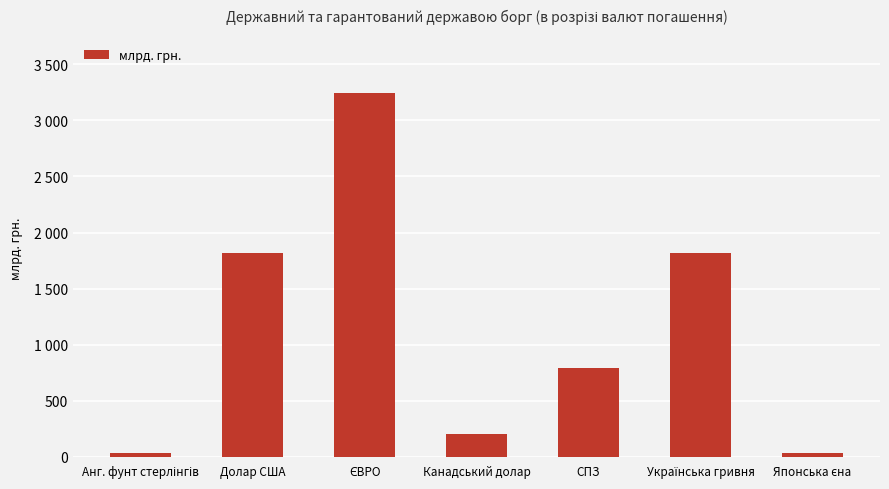

What is the smallest value displayed?

34.9